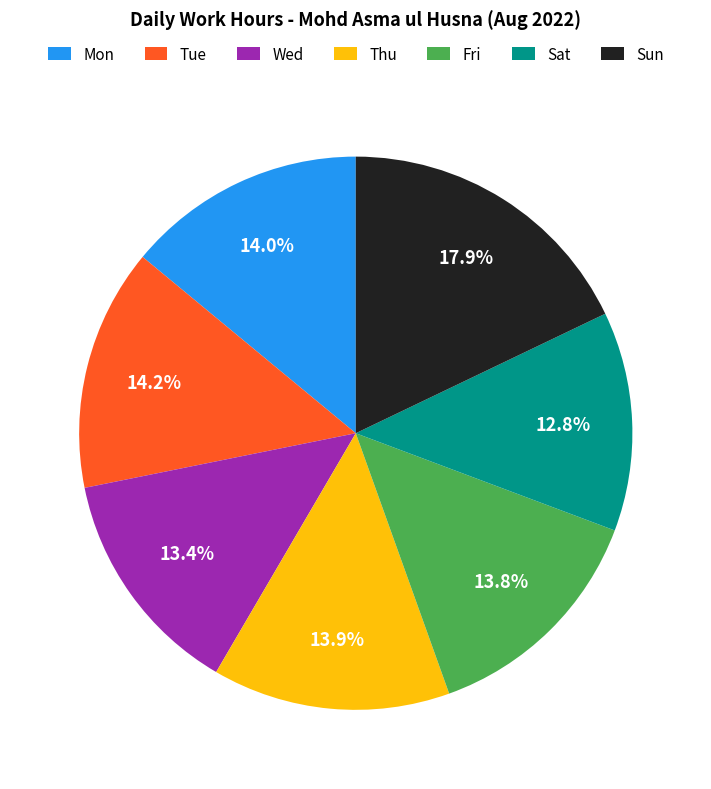

How many segments does this pie chart have?

7